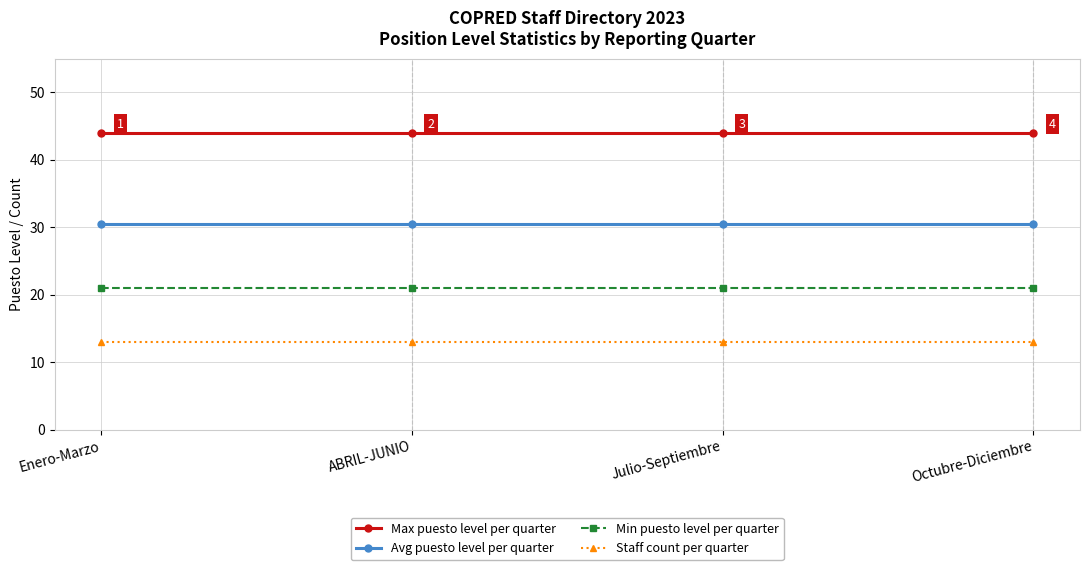

Reading left to right, transcribe all the data shown in this chart.

Max puesto level per quarter: 44.0	44.0	44.0	44.0
Avg puesto level per quarter: 30.5	30.5	30.5	30.5
Min puesto level per quarter: 21.0	21.0	21.0	21.0
Staff count per quarter: 13.0	13.0	13.0	13.0